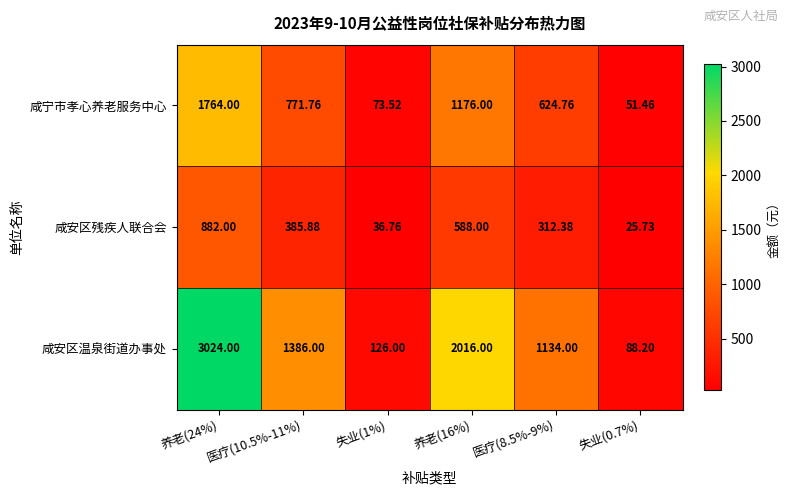

Rank the series at 养老(16%) from lowest to highest value.

咸安区残疾人联合会, 咸宁市孝心养老服务中心, 咸安区温泉街道办事处